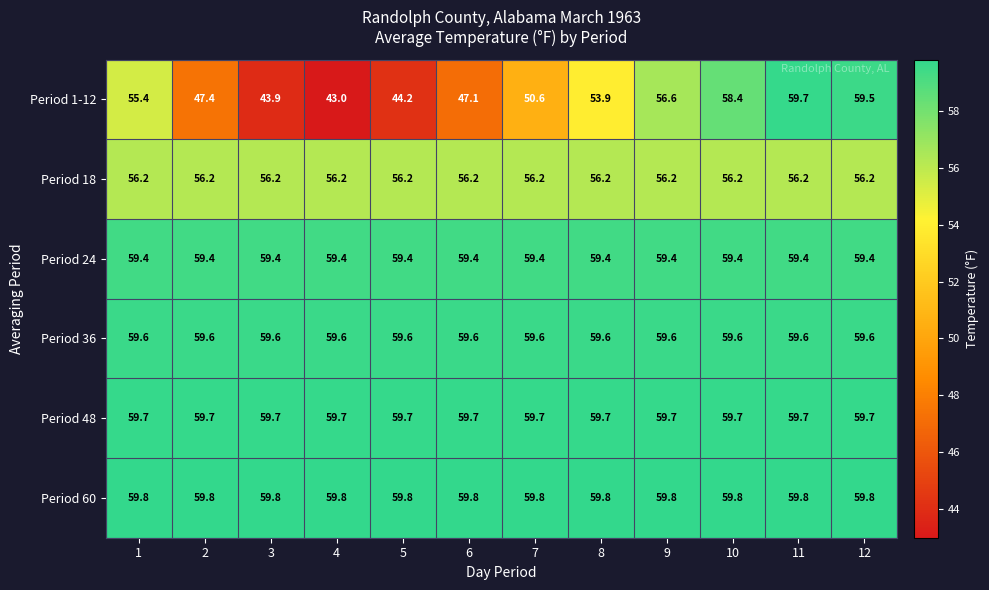

What is the difference between the highest and lowest values at 6?

12.7